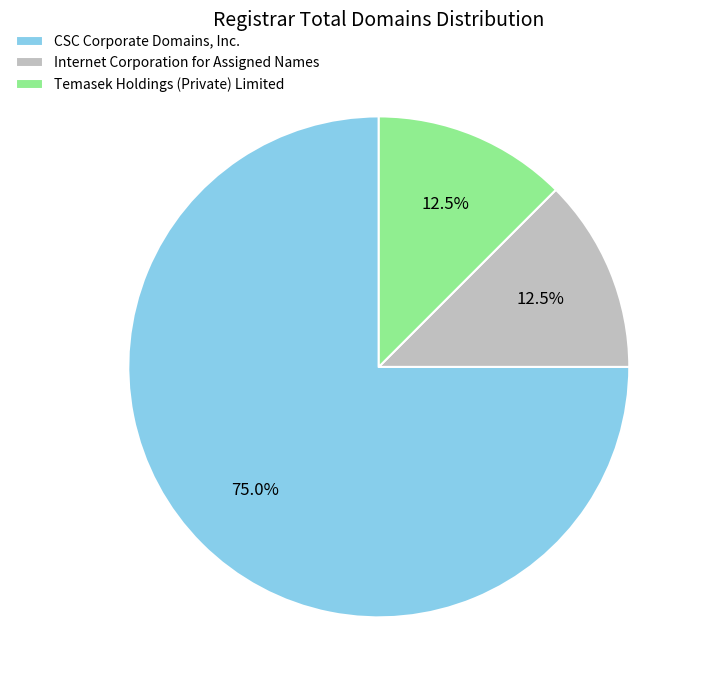

True or false: CSC Corporate Domains, Inc. accounts for 84% of the total.

False